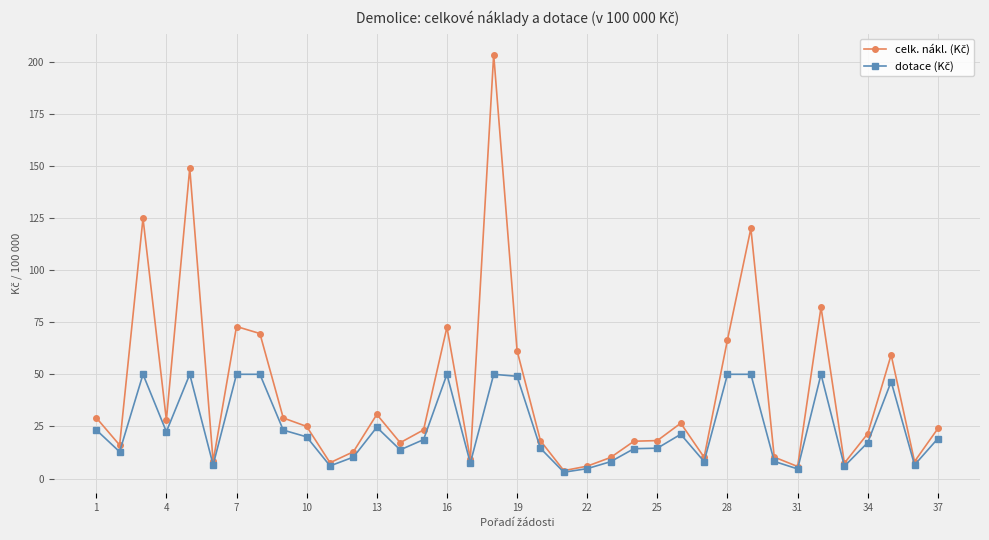

What is the greatest value displayed?

203.4